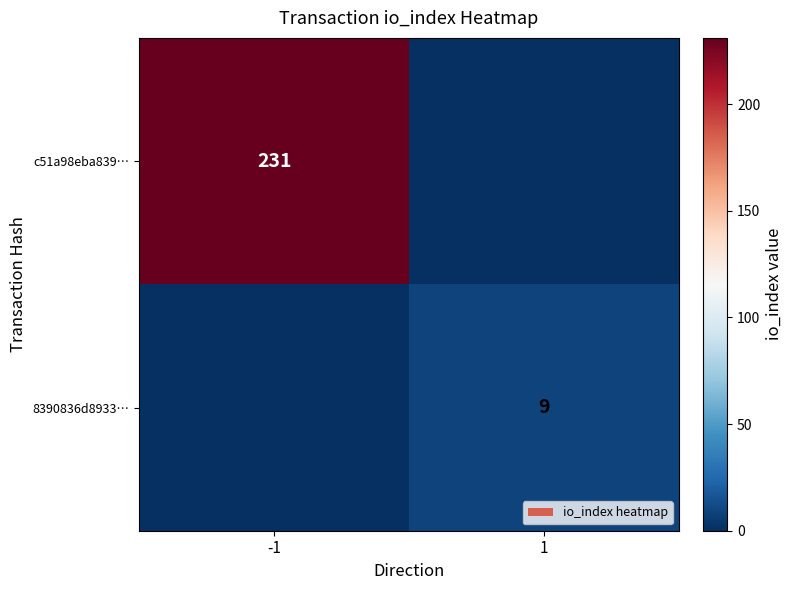

Which has a higher value, 1 or -1?

-1